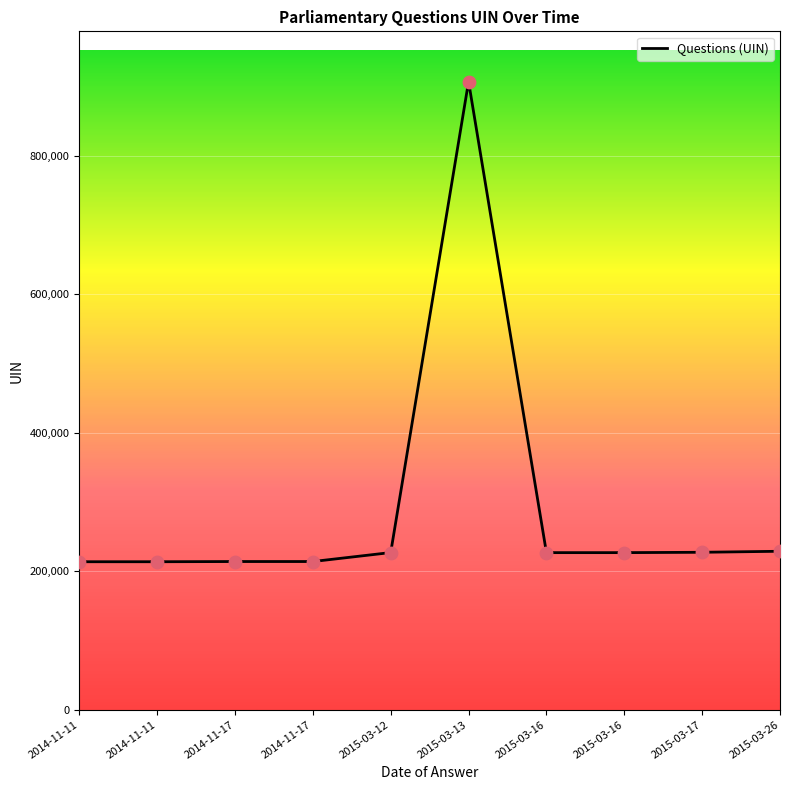

Is this an area chart (filled region under the line)?

Yes